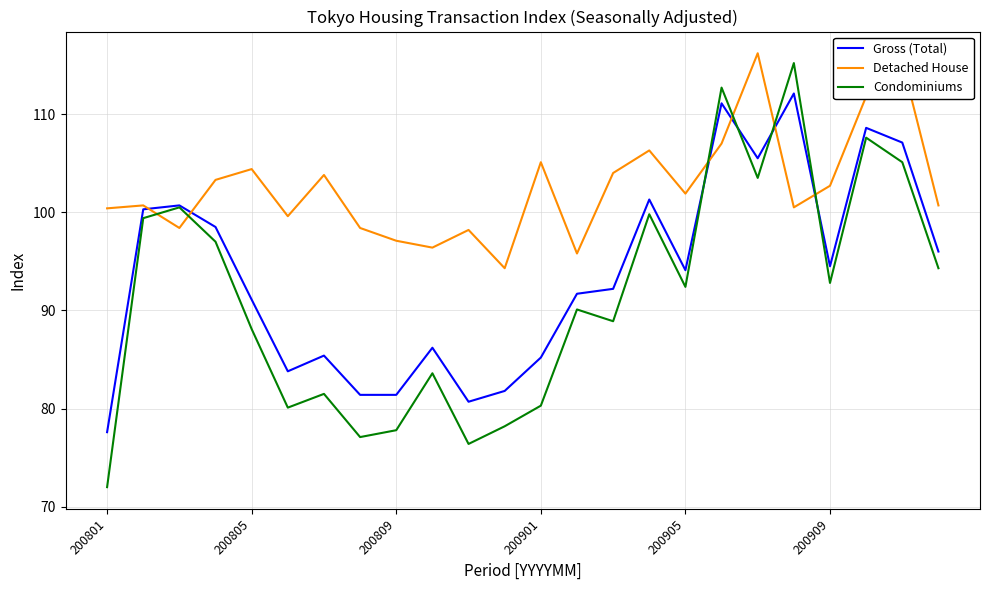

Which series has the largest total across all categories?

Detached House